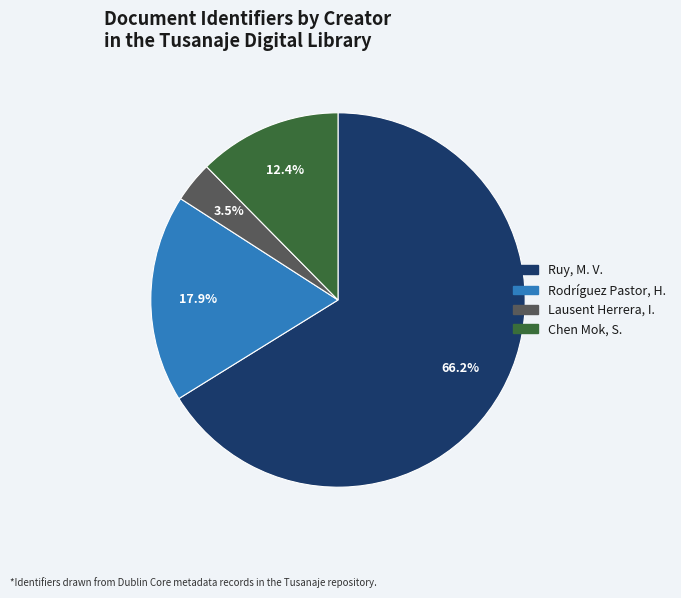

Does any single category account for the majority?

Yes